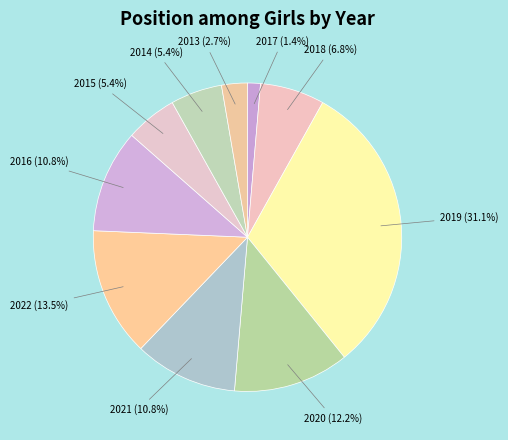

Which slice is the smallest?

2017